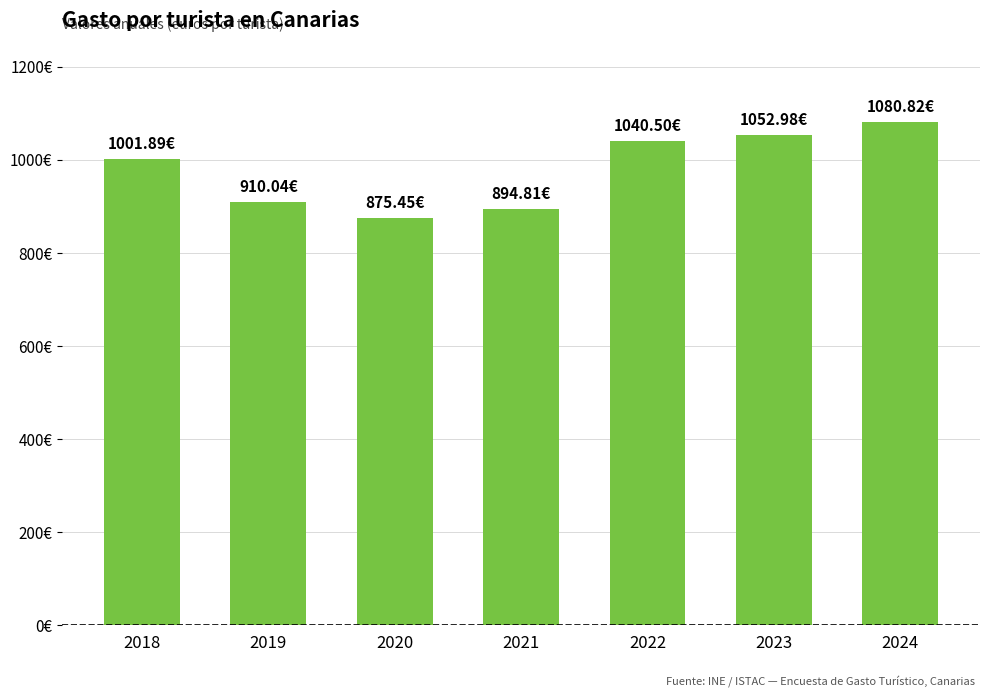

What is the value of the 7th bar from the left?

1080.8